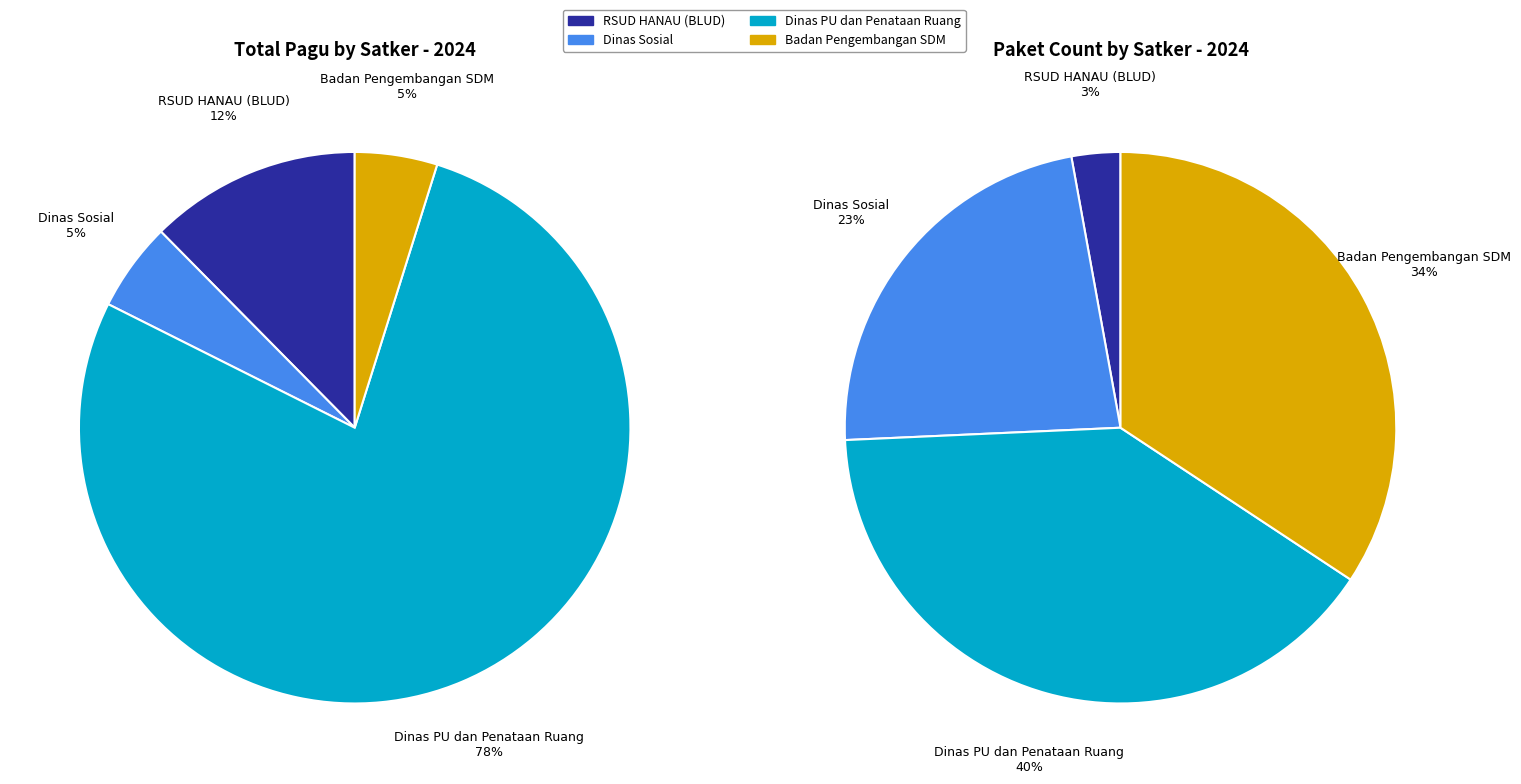

Is it true that RSUD HANAU (BLUD) is 1% of the pie?

False